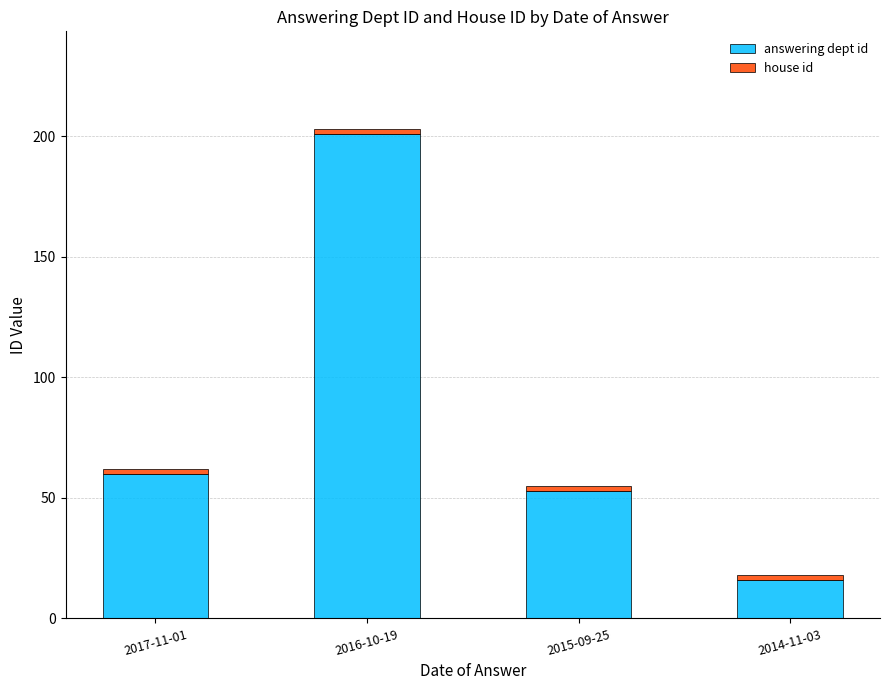

Does the chart contain any negative values?

No